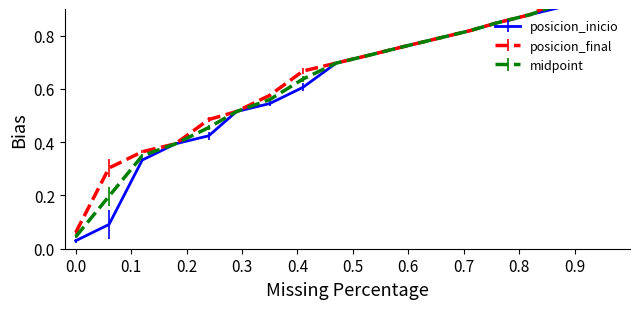

True or false: posicion_inicio and posicion_final cross at least once.

False